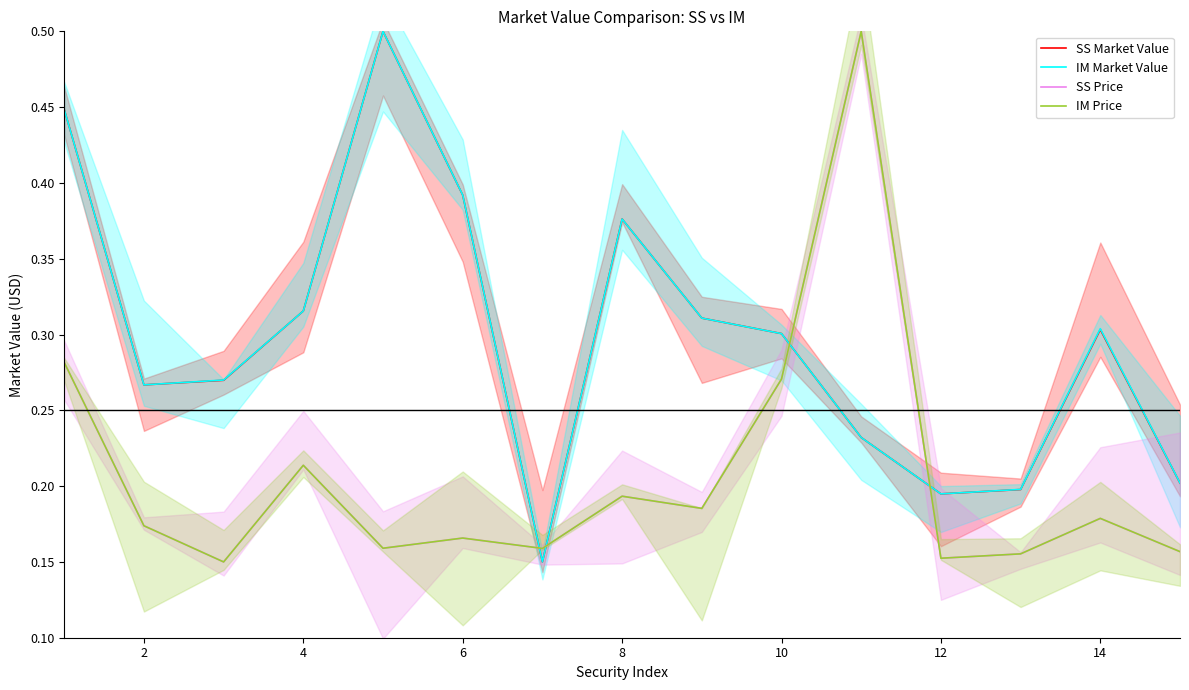

Count the SS Price values in the range 0 to 1.

15